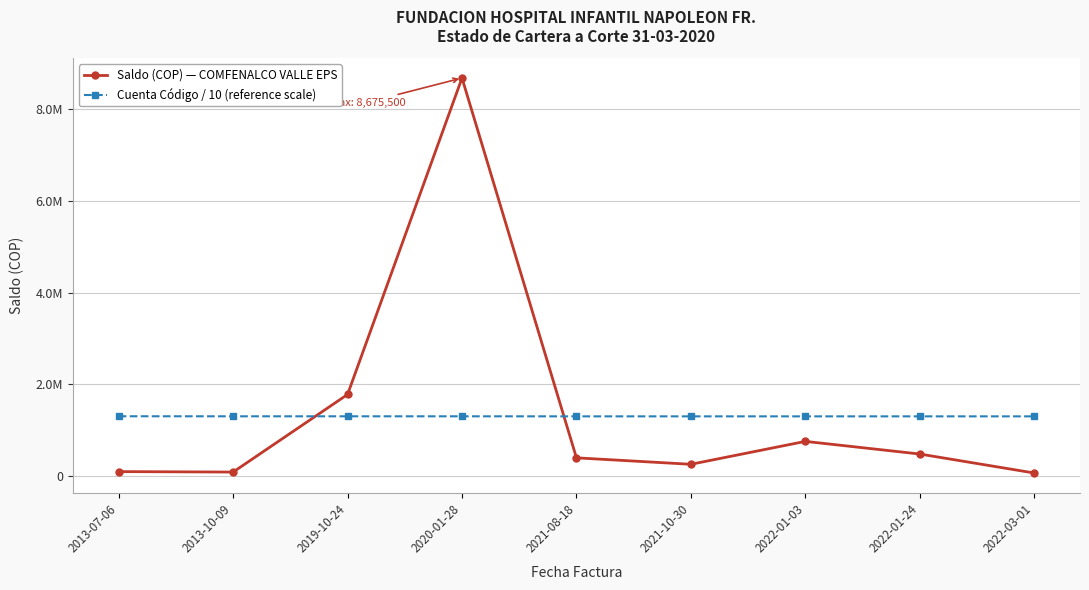

Reading left to right, list all the values displayed in this chart.

Saldo (COP) — COMFENALCO VALLE EPS: 2013-07-06=96830.0	2013-10-09=86900.0	2019-10-24=1777950.0	2020-01-28=8675500.0	2021-08-18=396794.0	2021-10-30=256298.0	2022-01-03=755565.0	2022-01-24=479831.0	2022-03-01=66300.0
Cuenta Código / 10 (reference scale): 2013-07-06=1303060.1	2013-10-09=1302060.1	2019-10-24=1302060.1	2020-01-28=1302060.1	2021-08-18=1301060.1	2021-10-30=1301060.1	2022-01-03=1301060.1	2022-01-24=1301060.1	2022-03-01=1301060.1